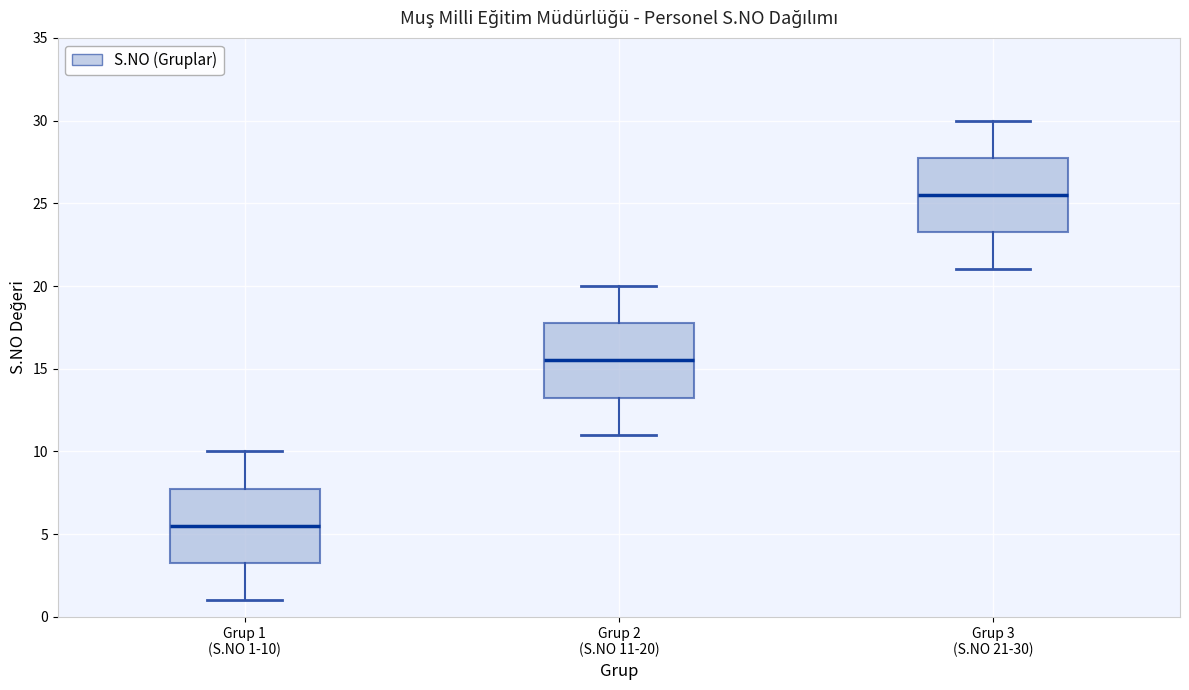

Reading left to right, read every box against the y-axis: the position of its median line, the range the box covers, and the ends of its whiskers. The values are not printed on the chart, so give them approximately, as read against the axis.

Grup 1 (S.NO 1-10): median 5.5, box 3.5 to 8.0, whiskers 1.0 to 10.0
Grup 2 (S.NO 11-20): median 15.5, box 13.5 to 18.0, whiskers 11.0 to 20.0
Grup 3 (S.NO 21-30): median 25.5, box 23.5 to 28.0, whiskers 21.0 to 30.0